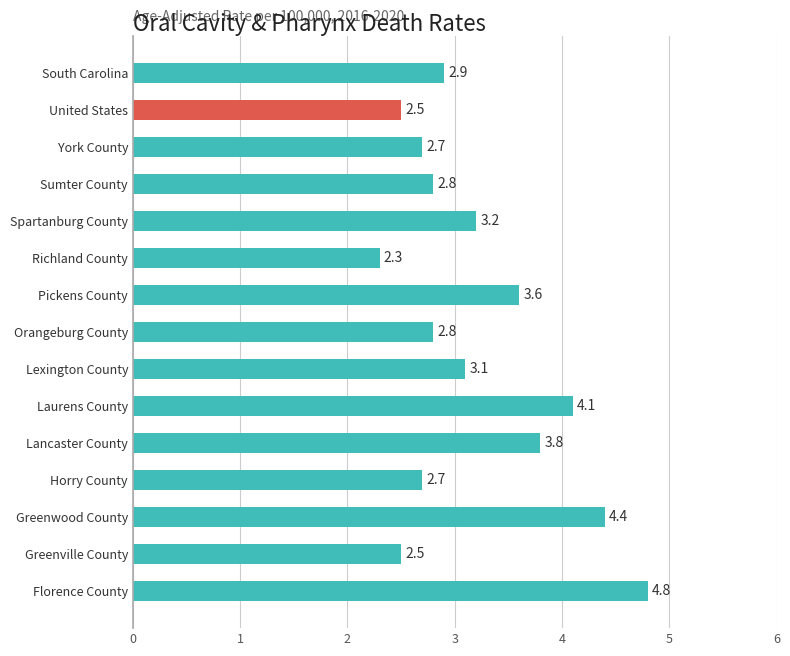

Which label corresponds to the largest value in the chart?

Florence County